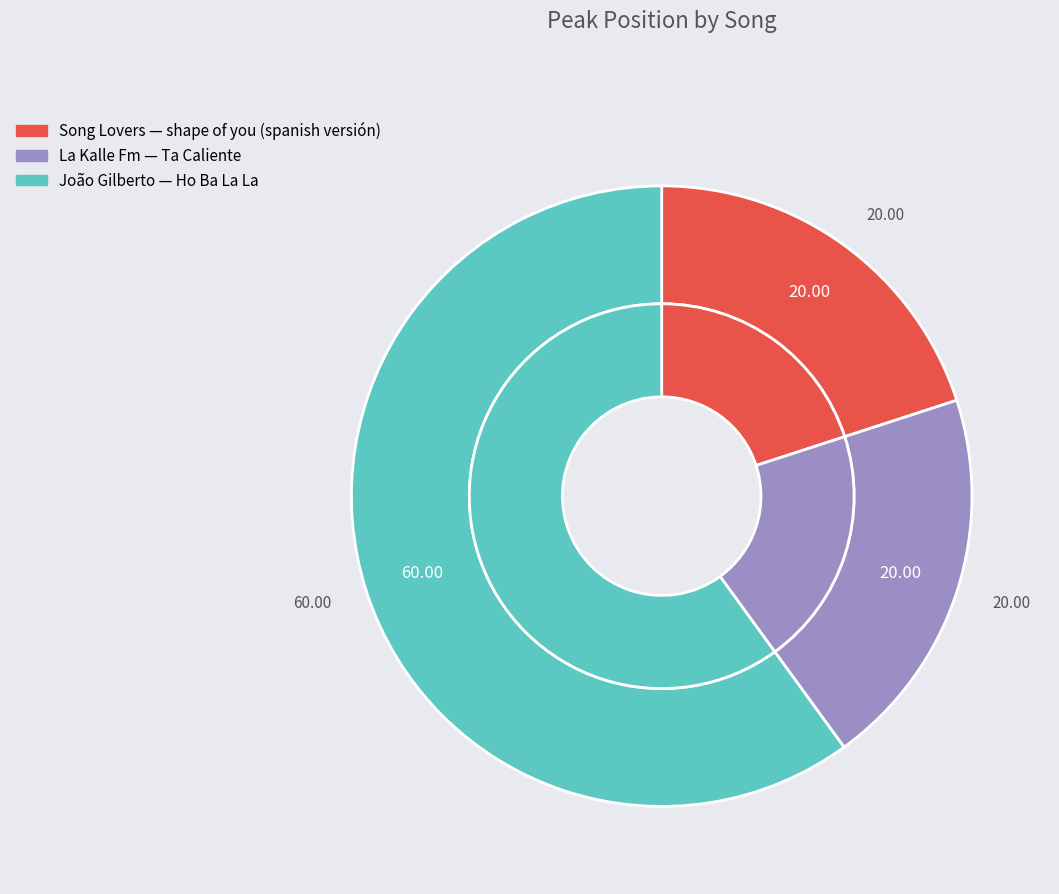

True or false: Ta Caliente accounts for 11% of the total.

False